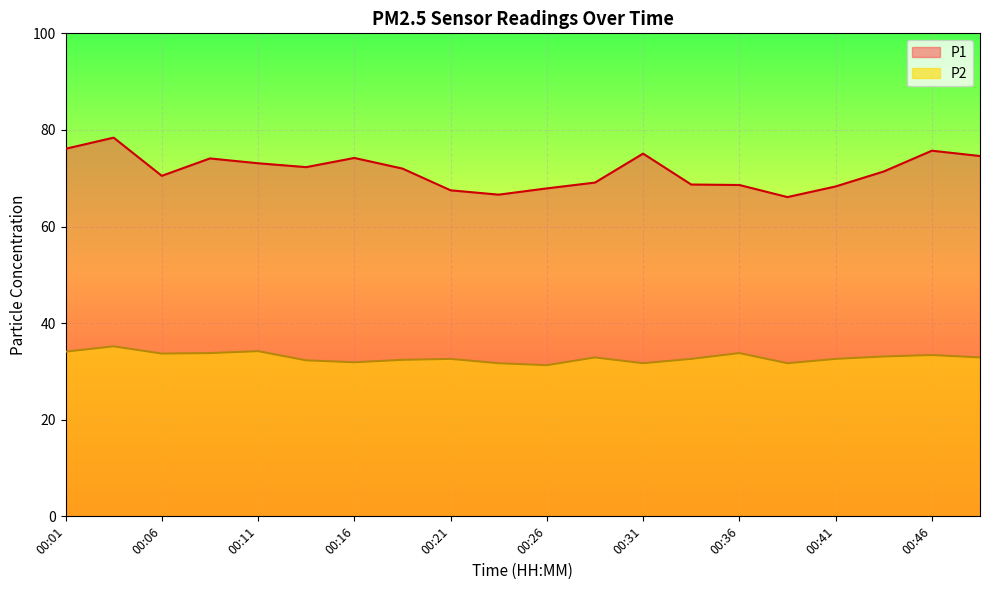

What is the value of the P2 point at the 14th from the left?

32.6